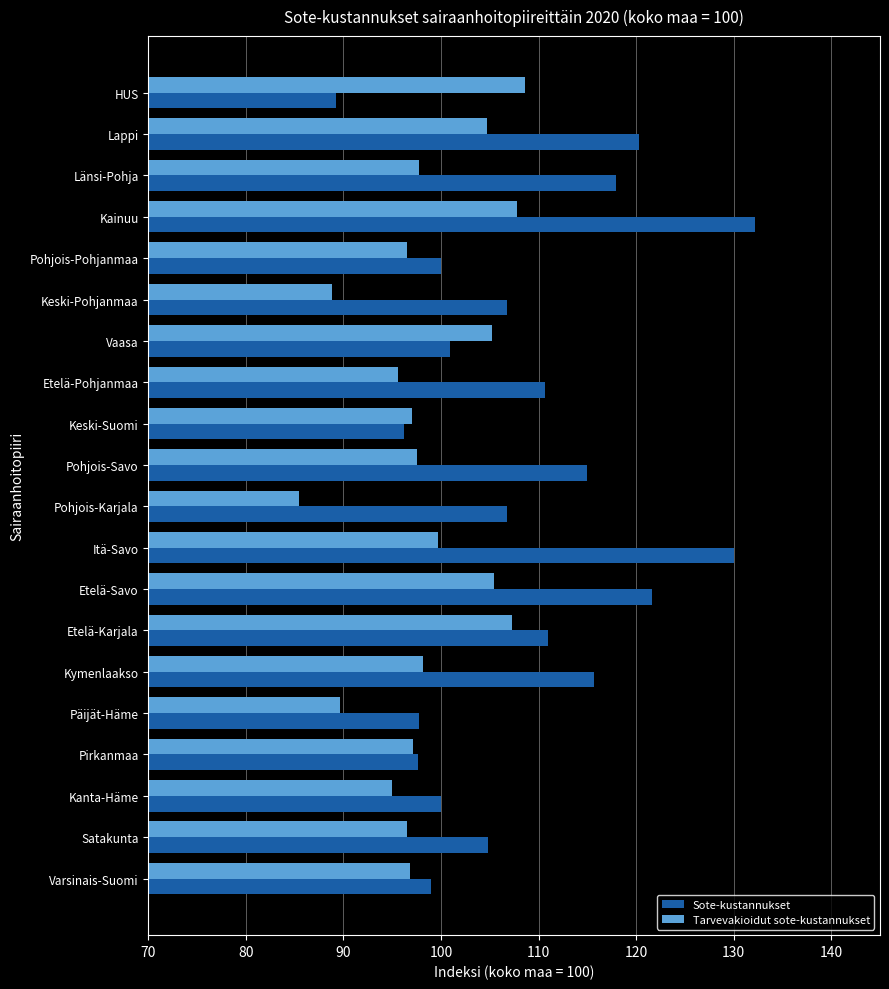

At which category does the chart reach its peak across all series?

Kainuu